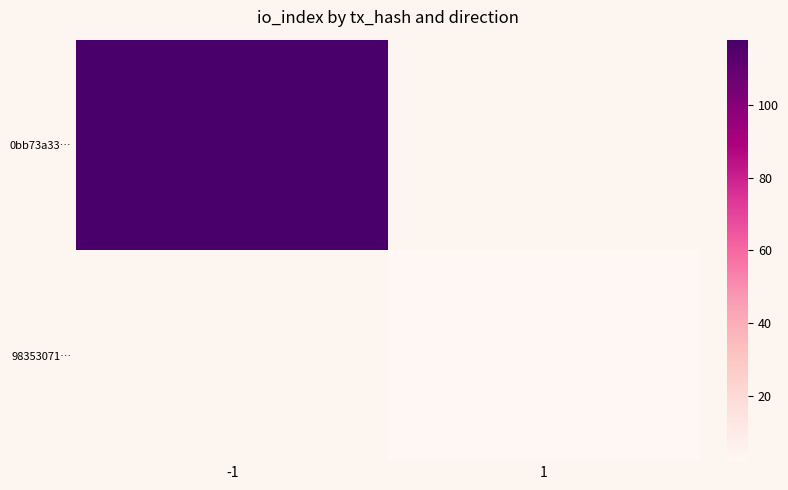

Is the value of 98353071… at 1 greater than the value of 0bb73a33… at 1?

No